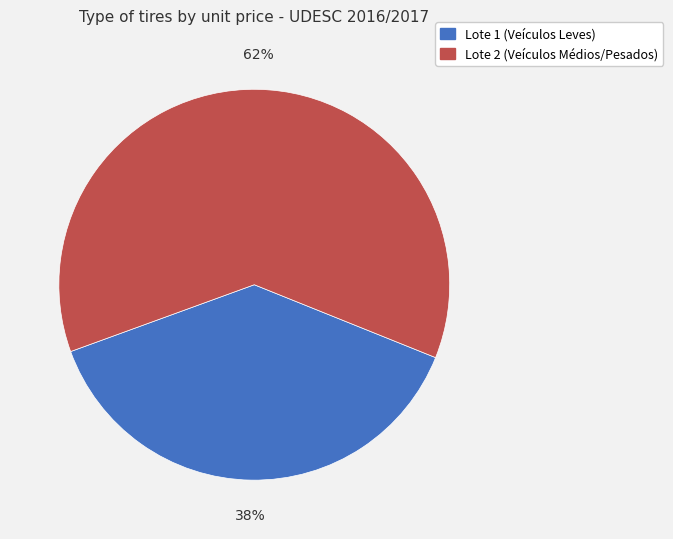

To the nearest percent, what is the average slice percentage?

50%